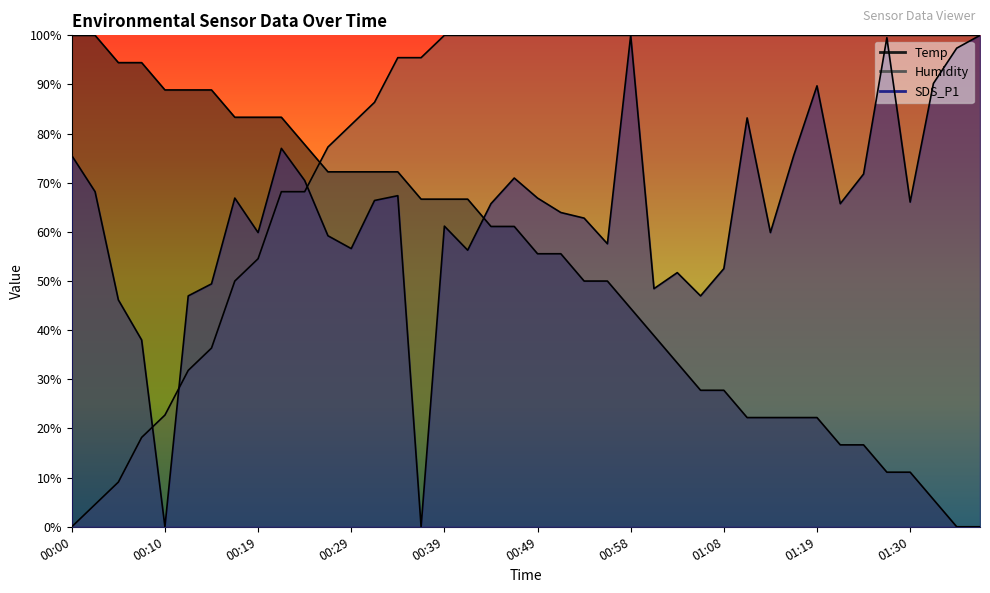

What is the label of the 3rd point from the left?

00:05